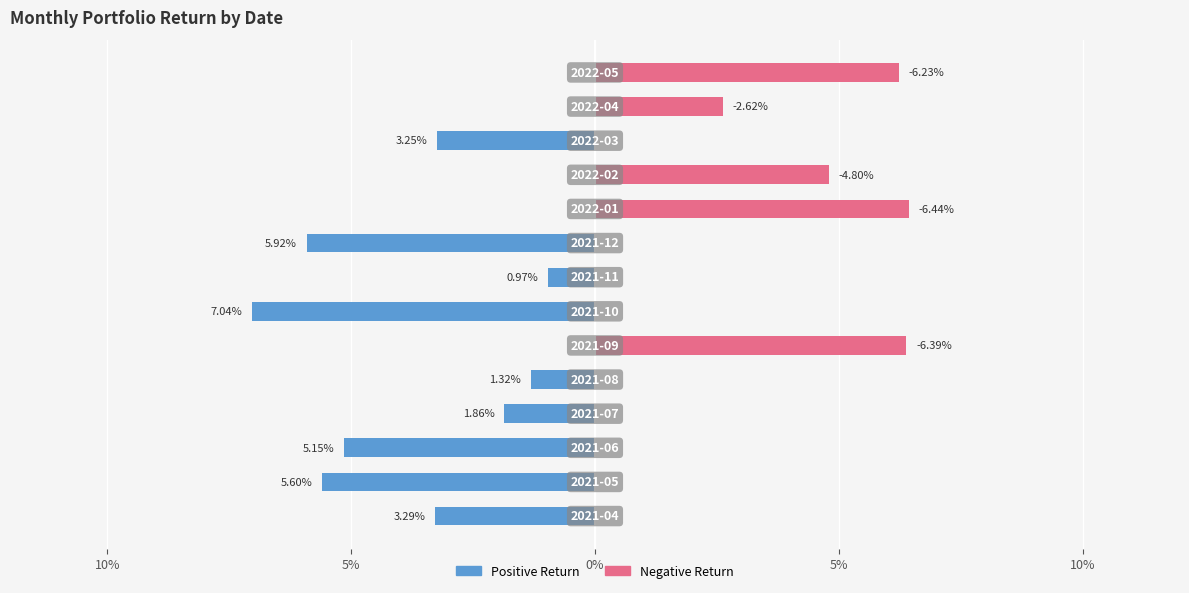

The value of Positive Return at 15% is -0.1. True or false?

False